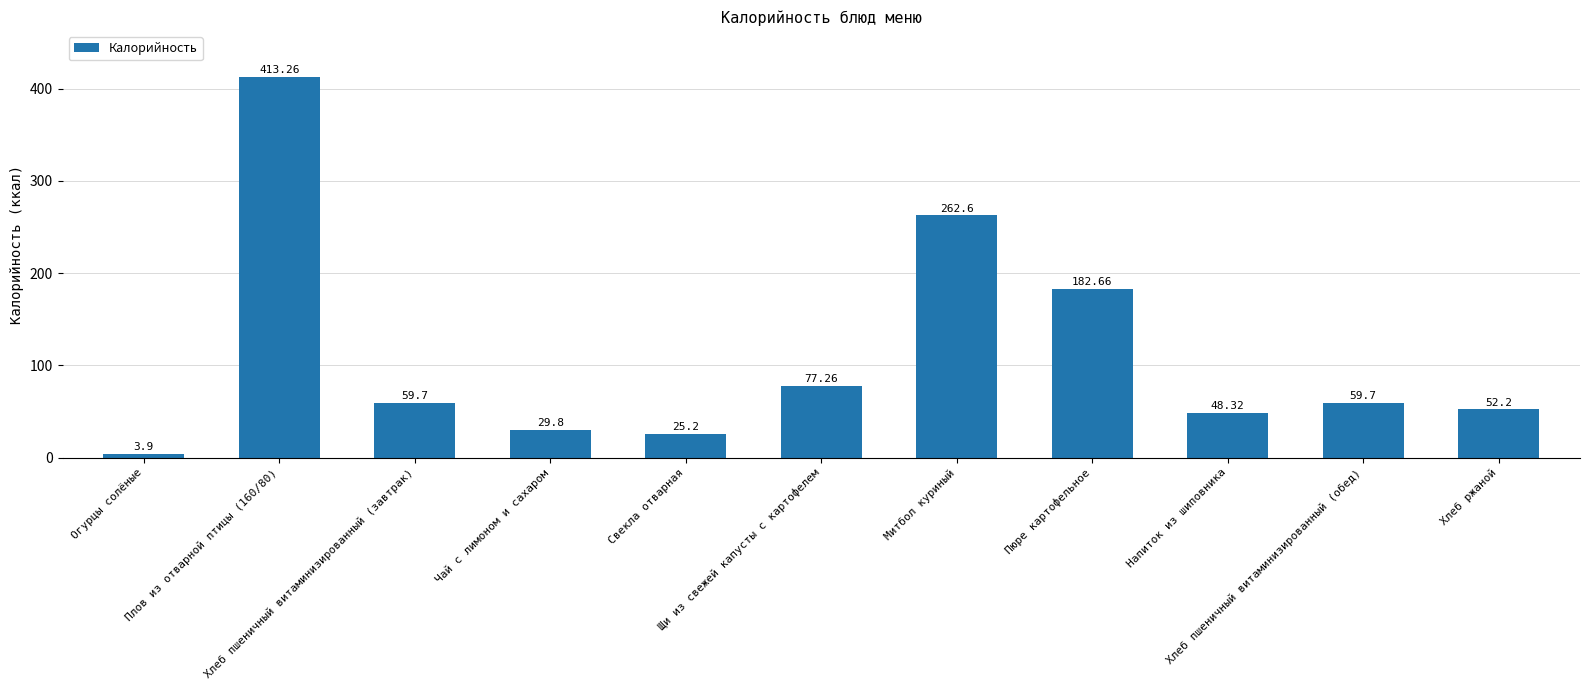

What is the label of the 9th bar from the right?

Хлеб пшеничный витаминизированный (завтрак)